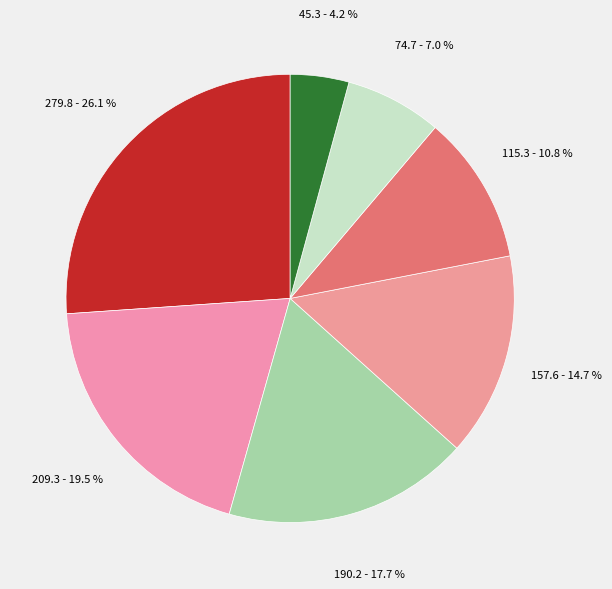

How many slices are in this pie chart?

7